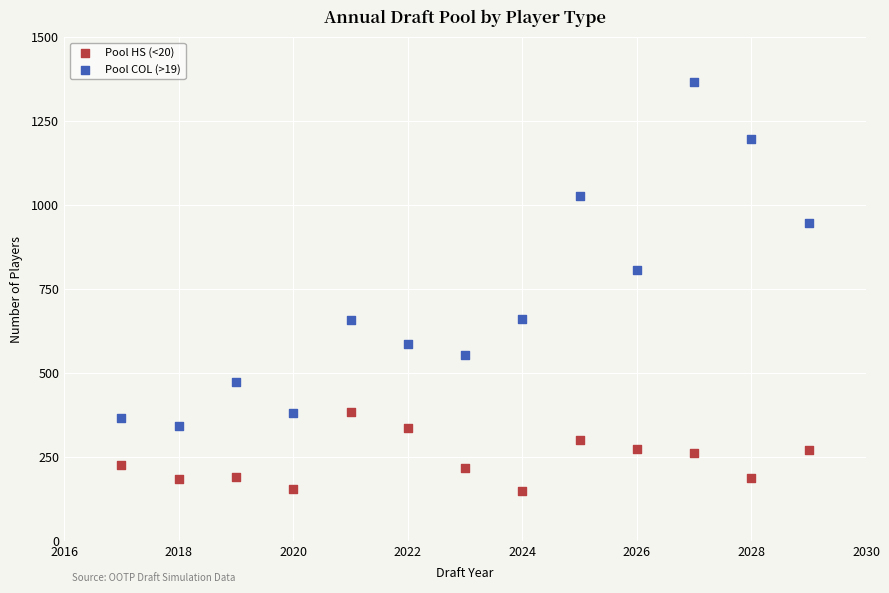

What are all the series names shown in the legend?

Pool HS (<20), Pool COL (>19)